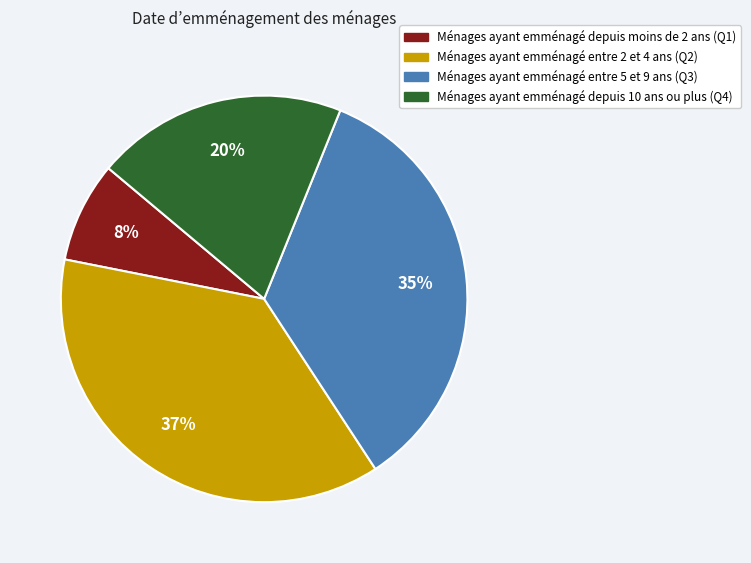

Is there a majority slice in this chart?

No